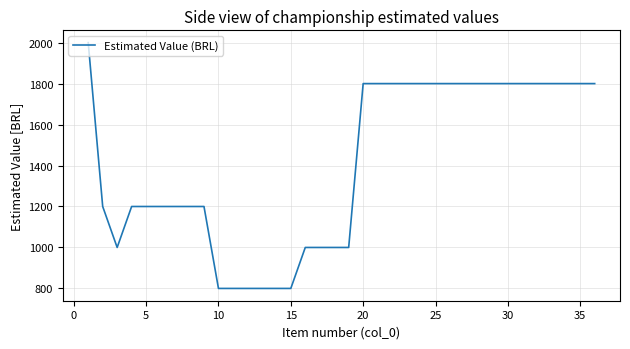

What is the maximum value shown in the chart?

2000